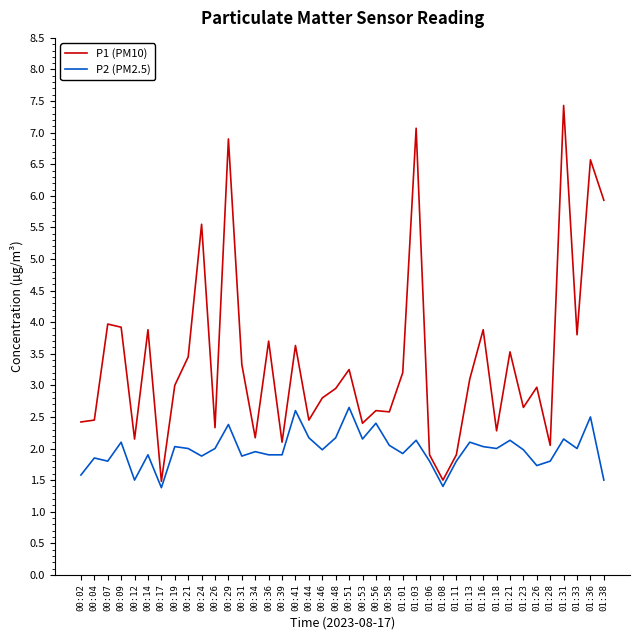

How many categories are shown in the chart?

40